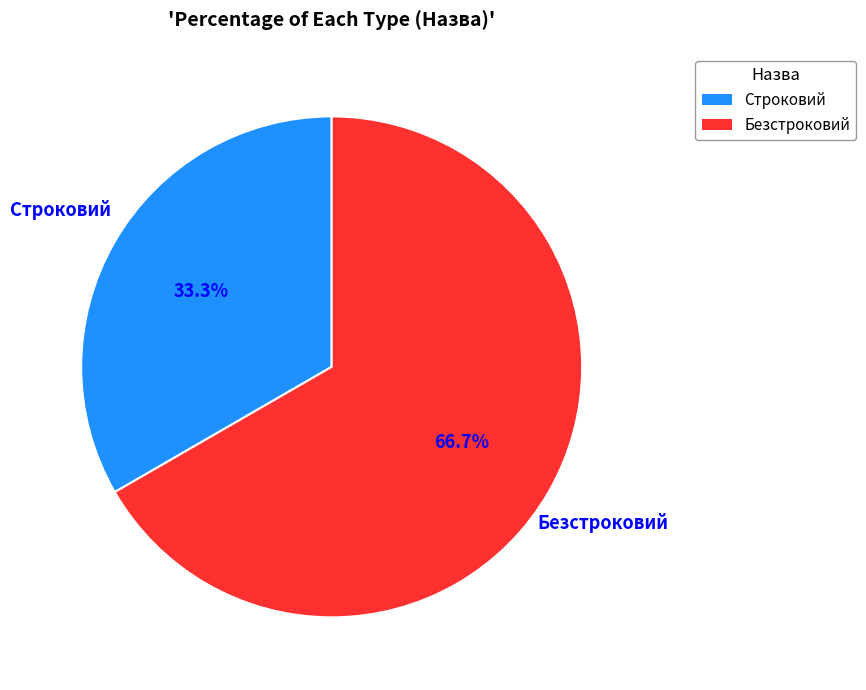

Combined, what portion of the pie is Строковий and Безстроковий?

100.0%